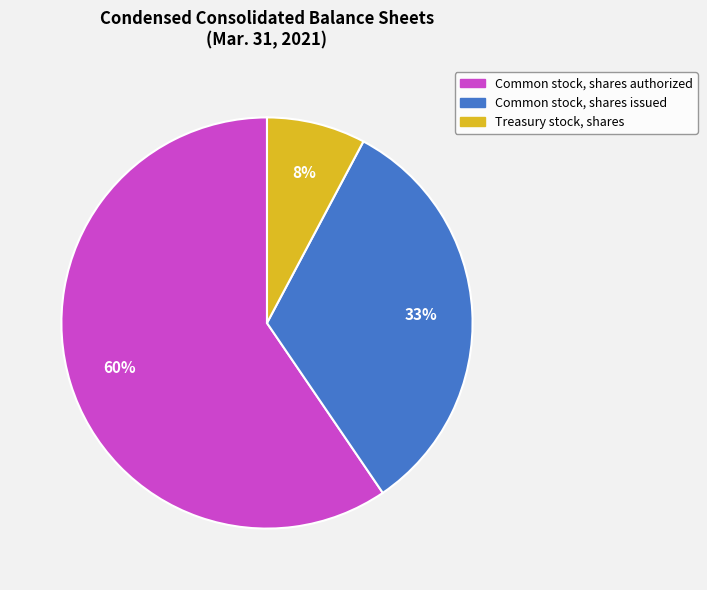

To the nearest percent, what portion does Common stock, shares issued represent?

33%